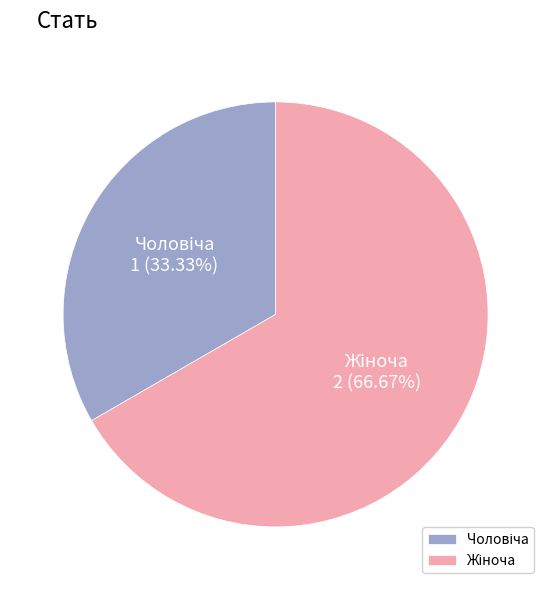

Count the number of slices in the pie.

2